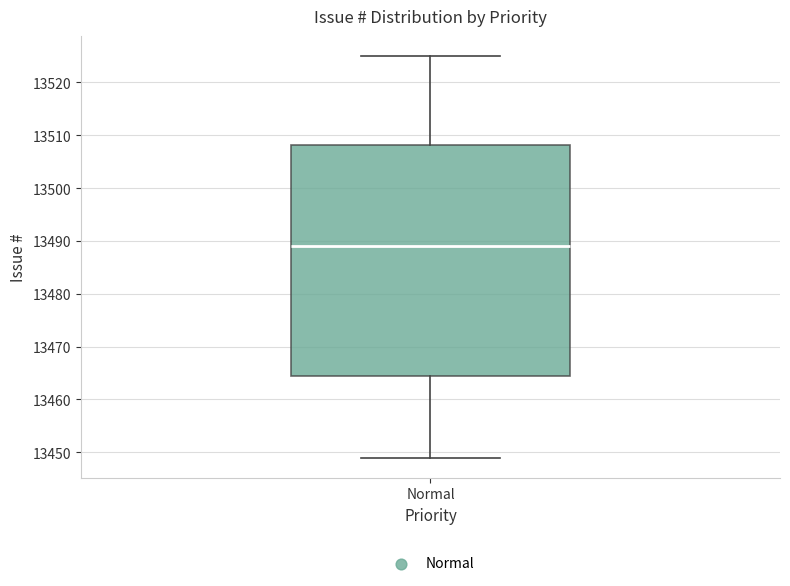

Transcribe this box plot: give where the median line is, the range the box spans, and where the two whiskers end, as read against the y-axis. The values are not printed on the chart, so give them approximately, as read against the axis.

median 13489, box 13465 to 13508, whiskers 13449 to 13525